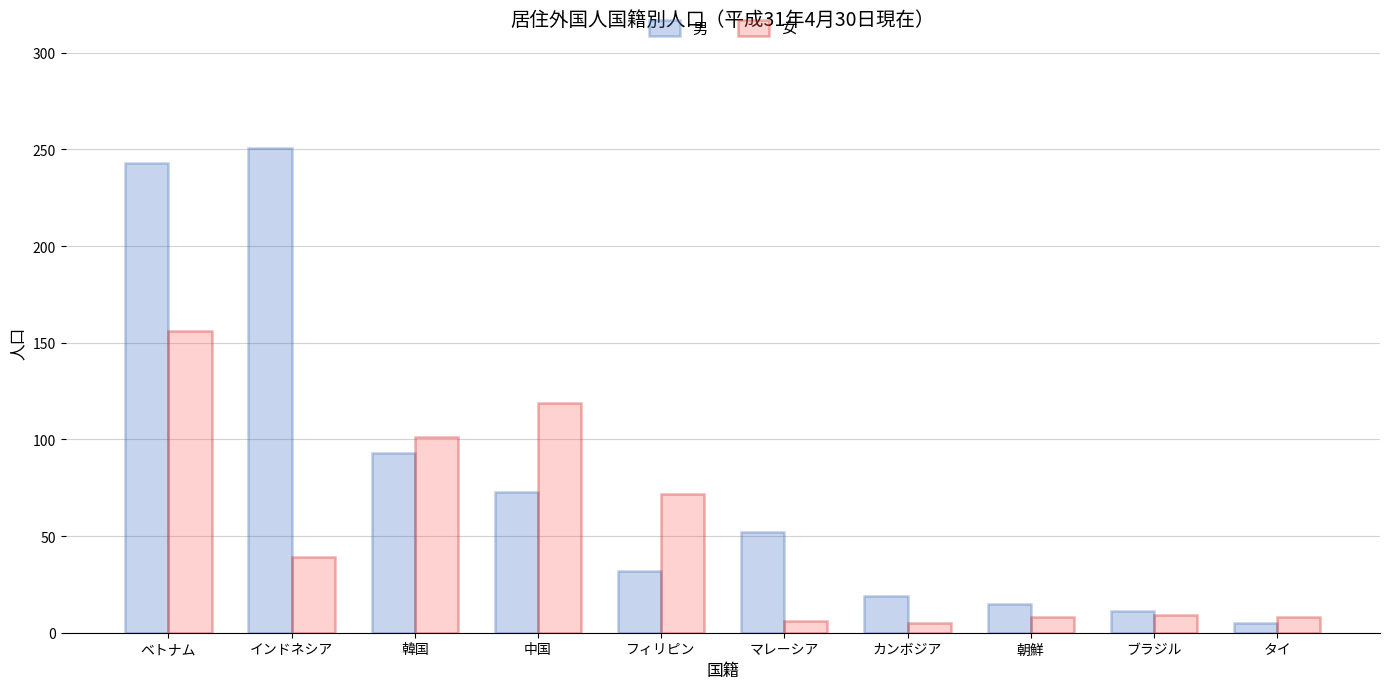

Between マレーシア and カンボジア, which series saw the biggest shift?

男